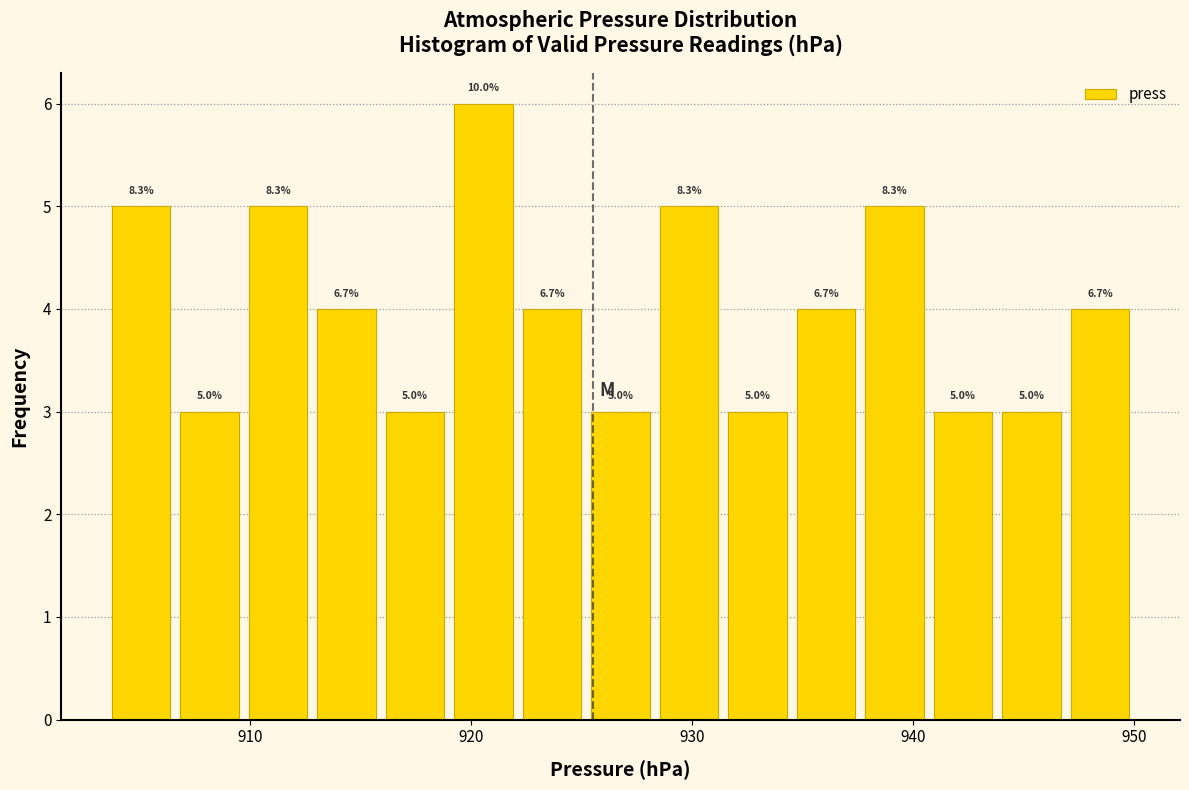

Read against the x-axis, roughly where is the centre of the tallest bar?

921